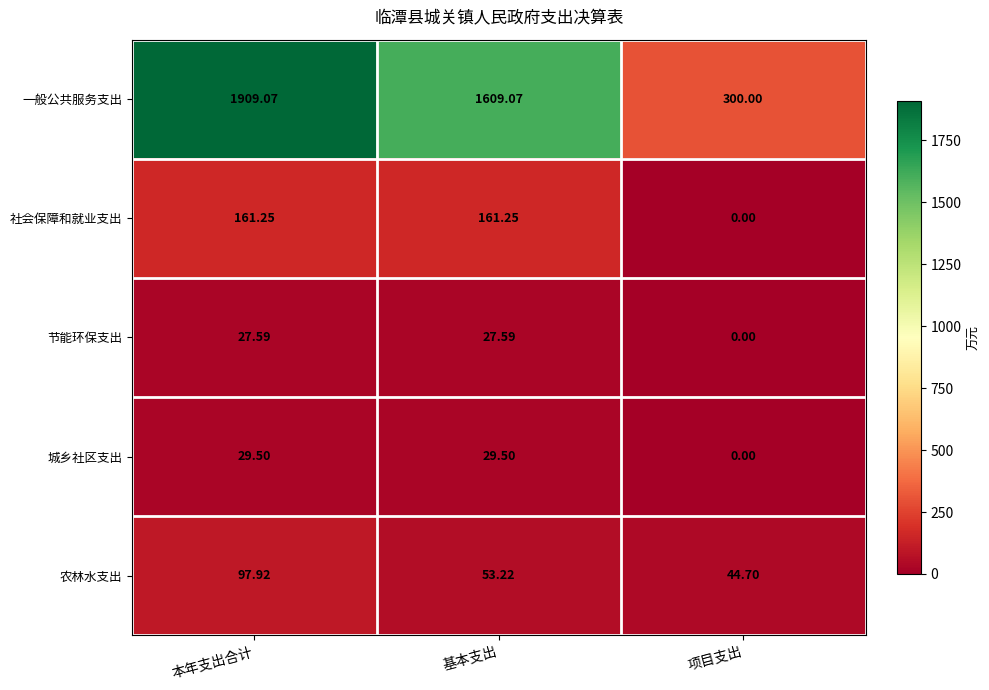

List the labels in order of 农林水支出 value, largest first.

本年支出合计, 基本支出, 项目支出